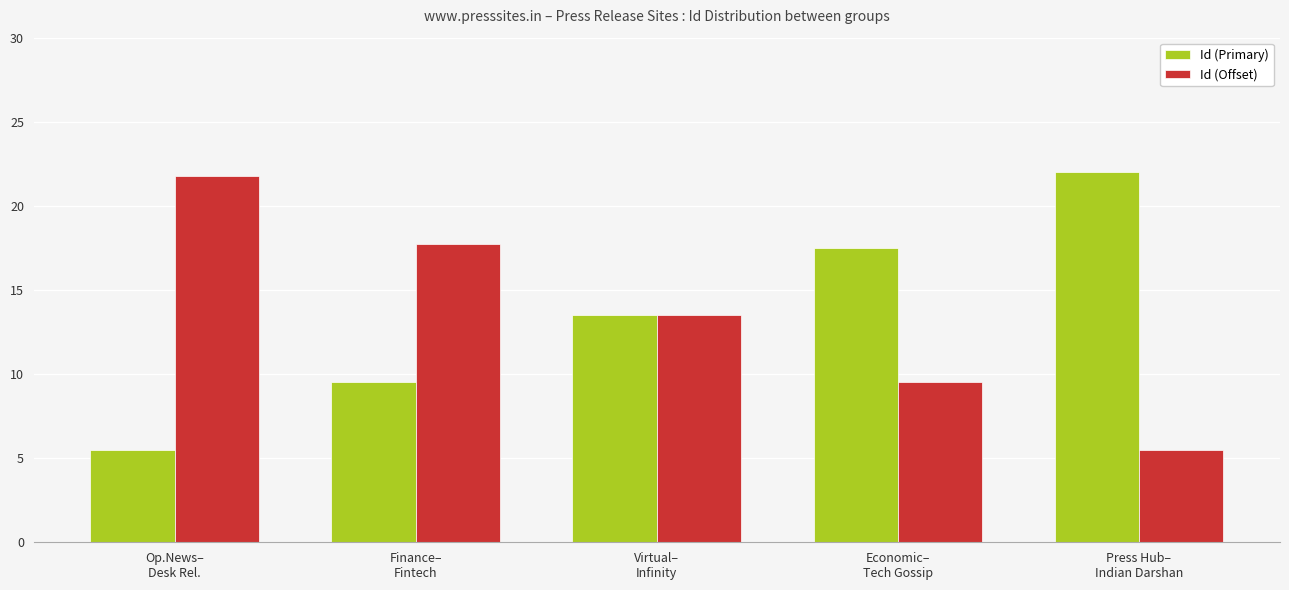

Reading right to left, extract all data points from this chart.

Id (Primary): Press Hub–
Indian Darshan=22.0	Economic–
Tech Gossip=17.5	Virtual–
Infinity=13.5	Finance–
Fintech=9.5	Op.News–
Desk Rel.=5.5
Id (Offset): Press Hub–
Indian Darshan=5.5	Economic–
Tech Gossip=9.5	Virtual–
Infinity=13.5	Finance–
Fintech=17.8	Op.News–
Desk Rel.=21.8